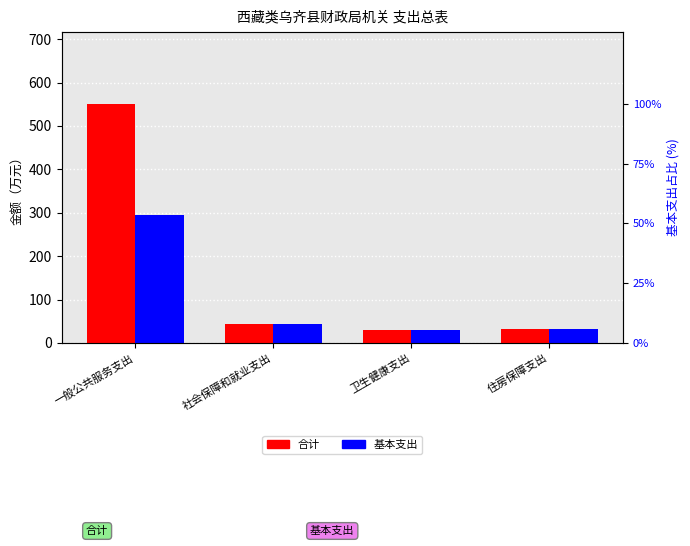

What is the sum of the 合计 values at 社会保障和就业支出 and 卫生健康支出?

71.6